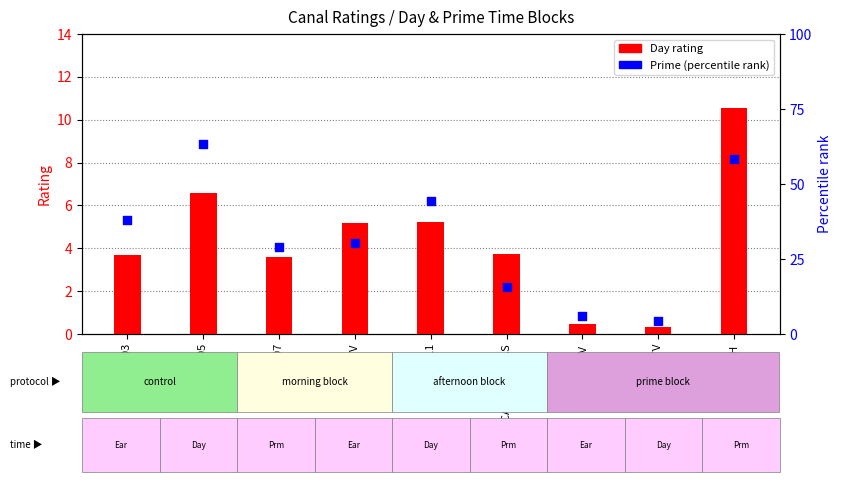

Which series has the largest total across all categories?

Prime (percentile rank)